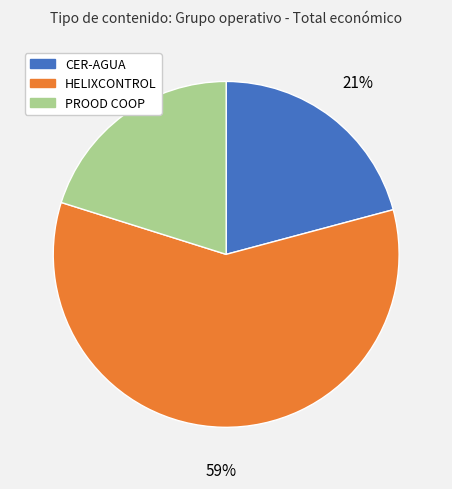

To the nearest percent, what percentage of the pie is CER-AGUA?

21%